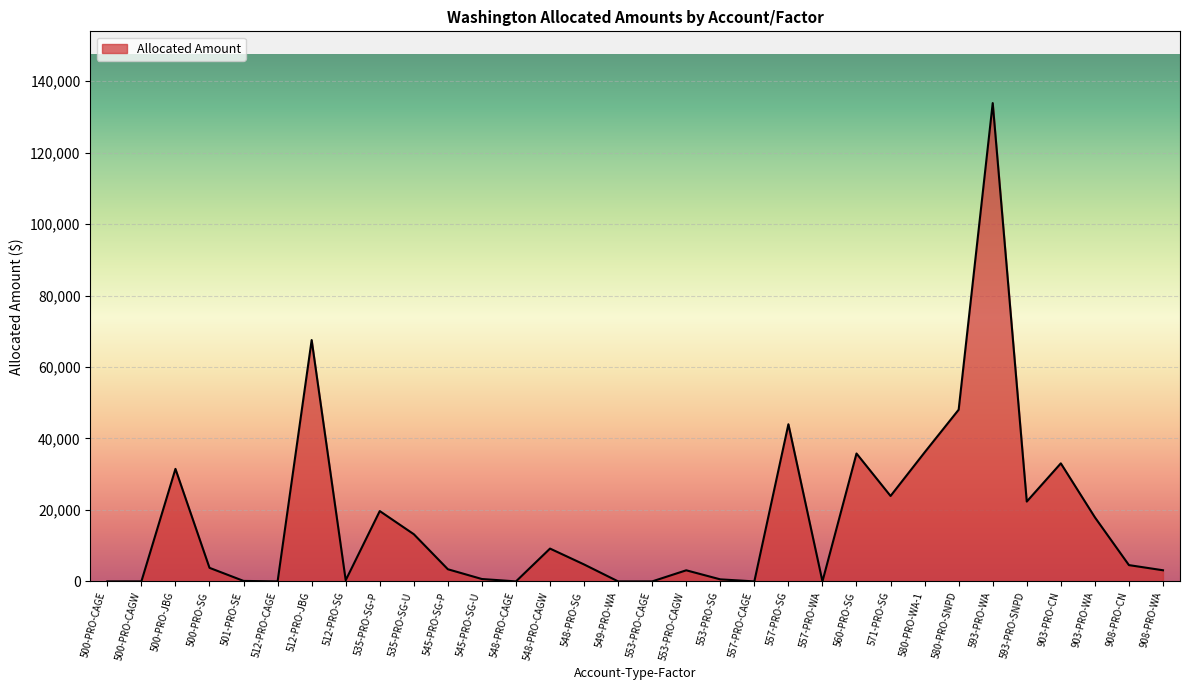

Is it true that the value at 500-PRO-CAGE is 87949.3?

False